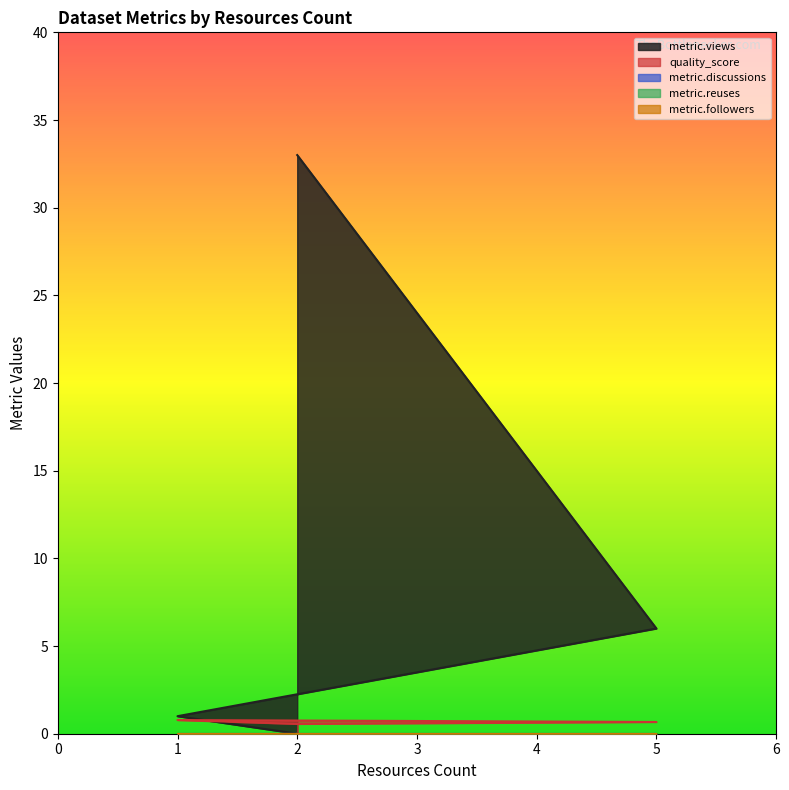

Which category has the lowest value across all series?

2